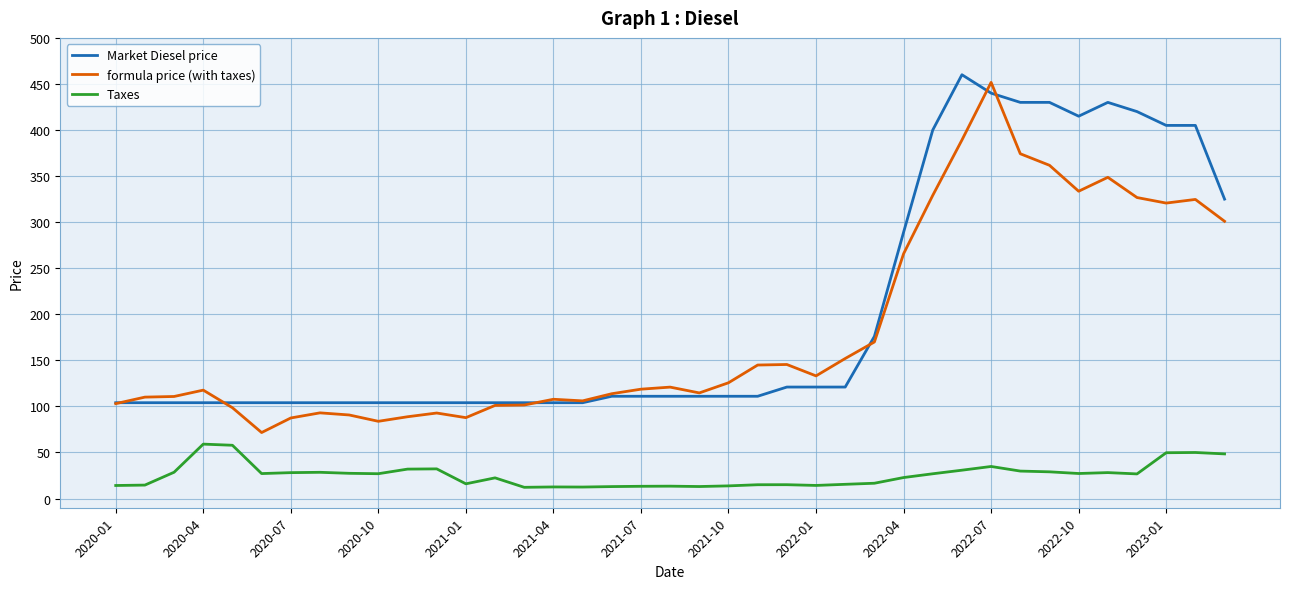

True or false: formula price (with taxes) and Taxes intersect in this chart.

False